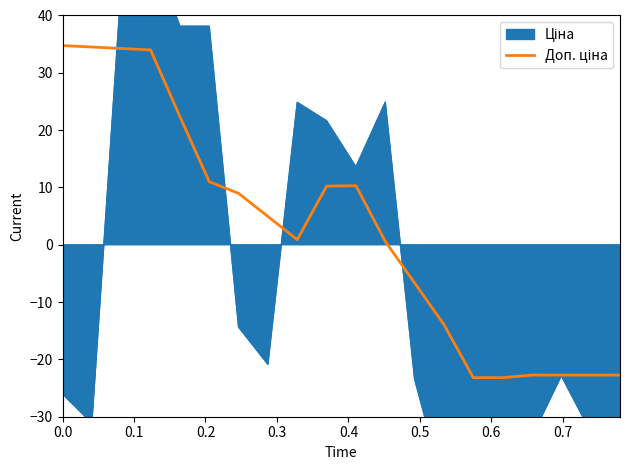

What is the minimum value shown in the chart?

-23.2